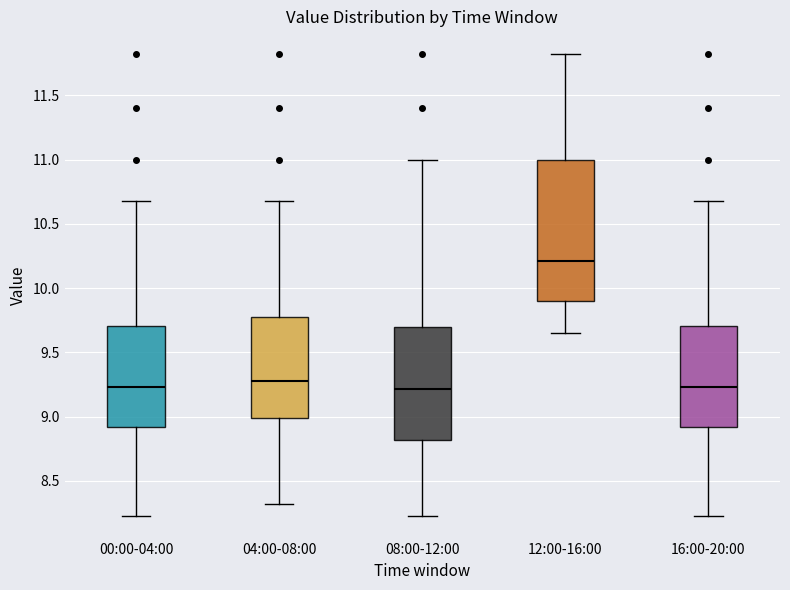

Comparing the boxes themselves (not the whiskers), which one is the tallest?

12:00-16:00